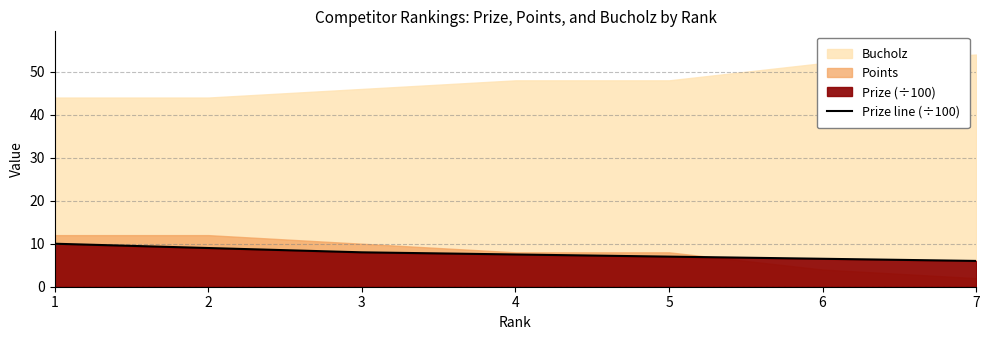

The value at 1 is 10.0. True or false?

True